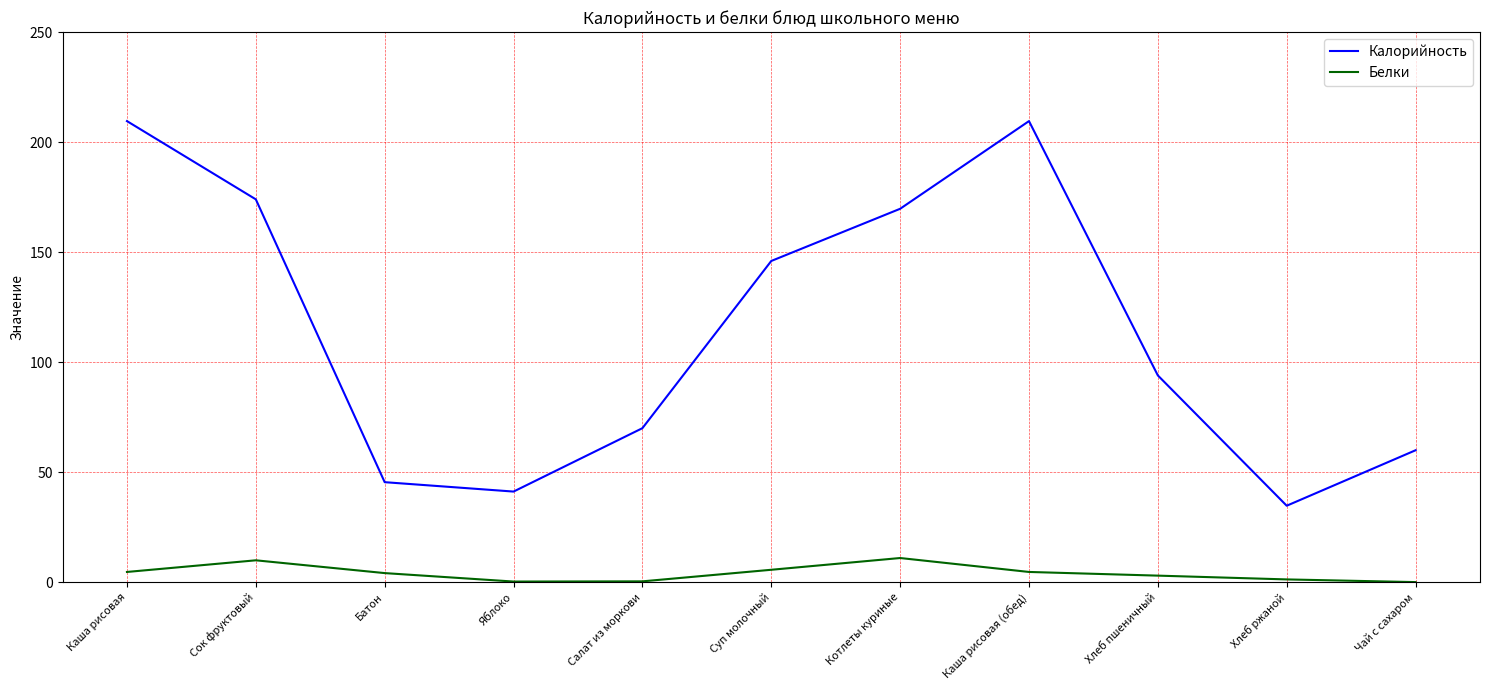

Which series has the largest total across all categories?

Калорийность